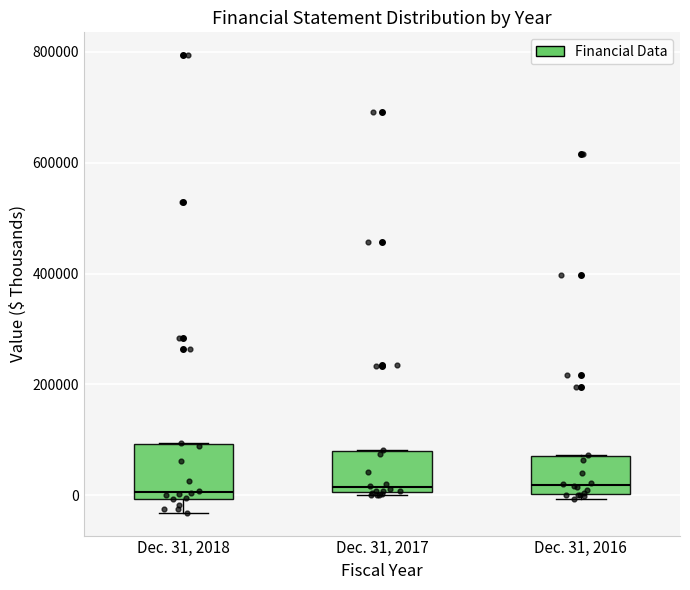

Which box is the tallest, from its lower edge to its upper edge?

Dec. 31, 2018